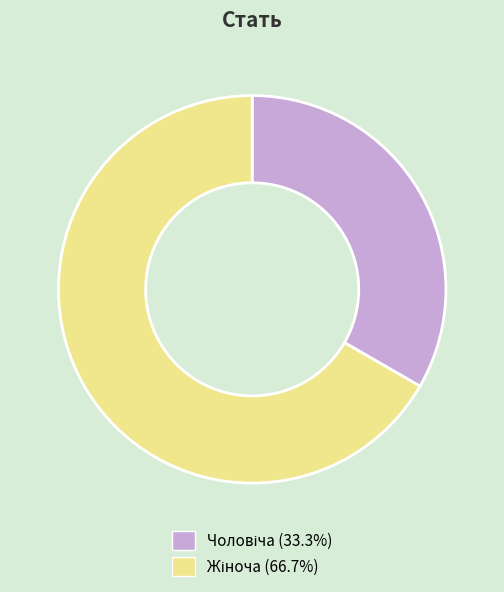

Does any single category account for the majority?

Yes